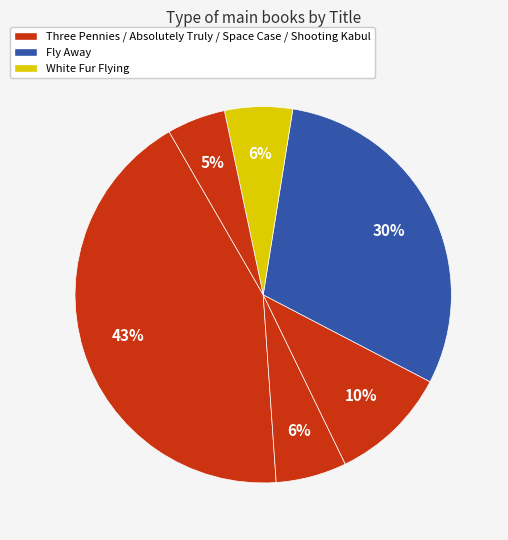

Is there any slice that represents more than half of the pie?

No